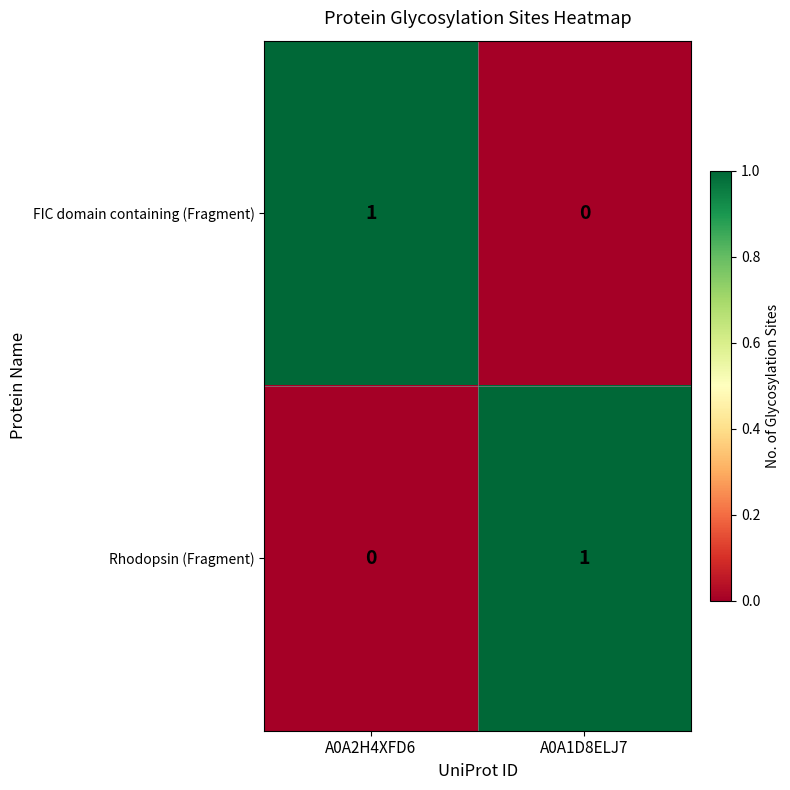

How many positive values does the Rhodopsin (Fragment) series have?

1